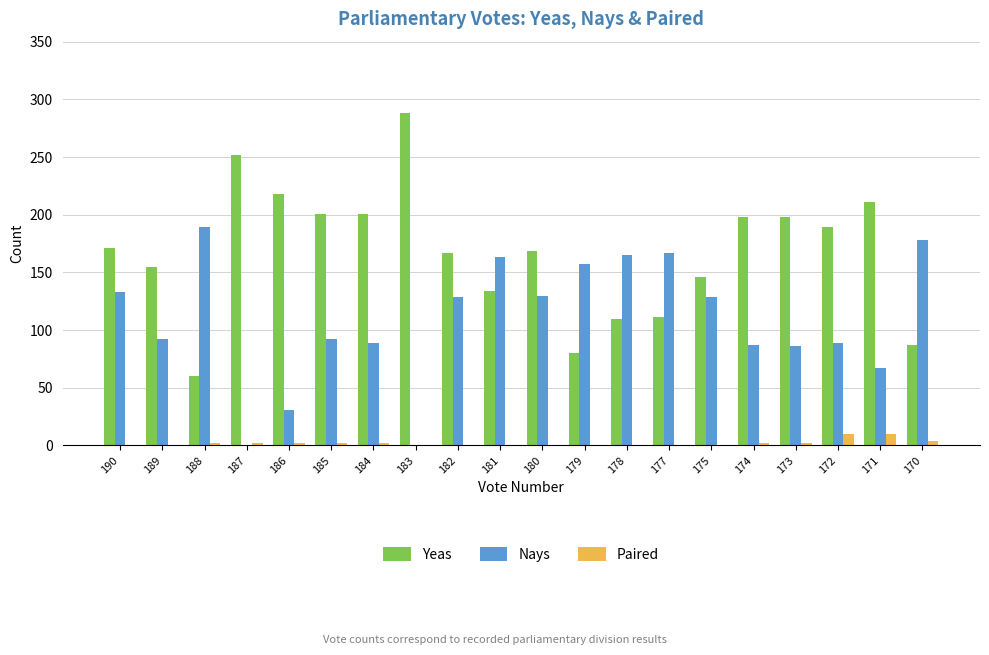

Is the value of Paired at 184 greater than the value of Nays at 170?

No